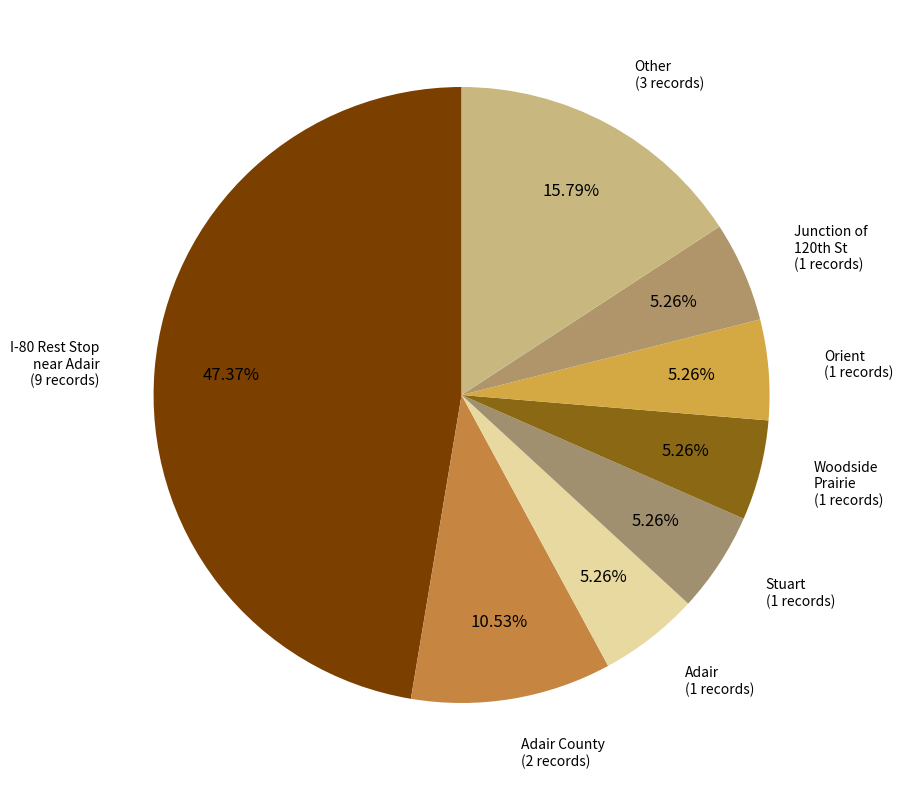

To the nearest percent, what percentage of the pie is I-80 Rest Stop near Adair?

47%